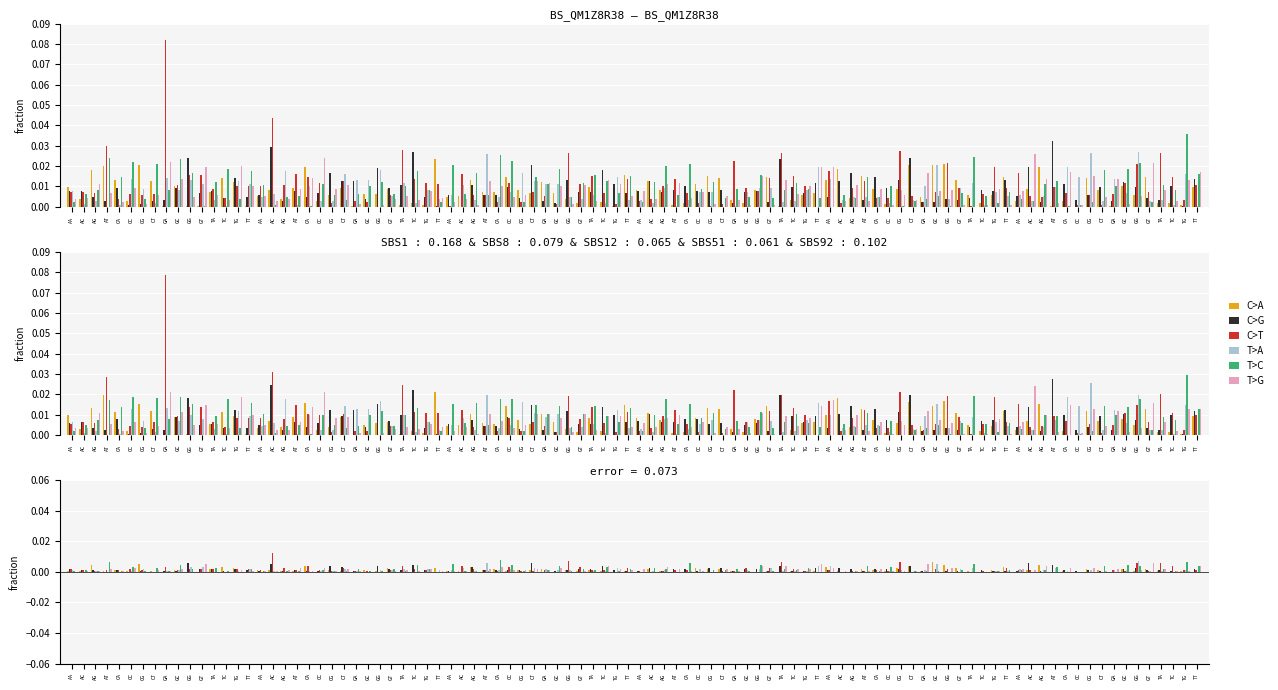

Is it true that C>G equals 0.0 at 1?

False